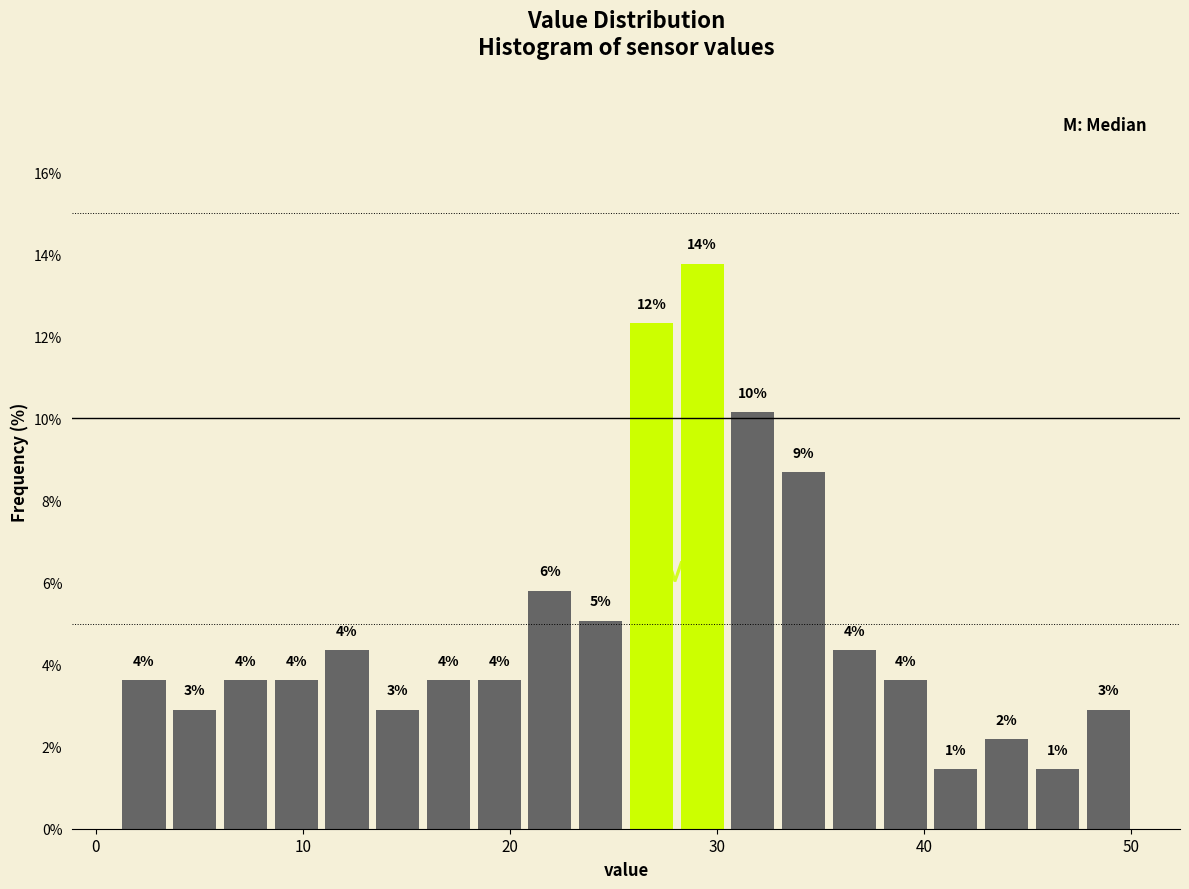

Around what value on the x-axis is the tallest bar? Give the approximate position of its centre, as read against the axis.

29